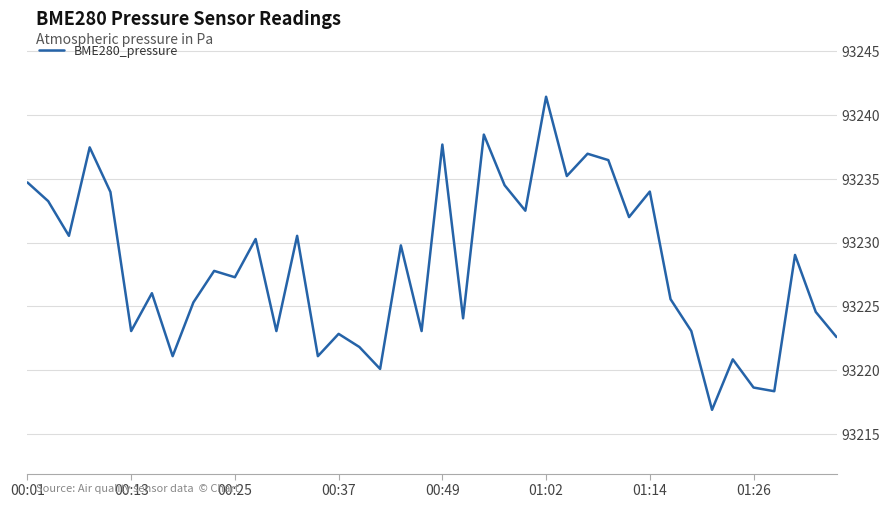

What is the greatest value displayed?

93241.4